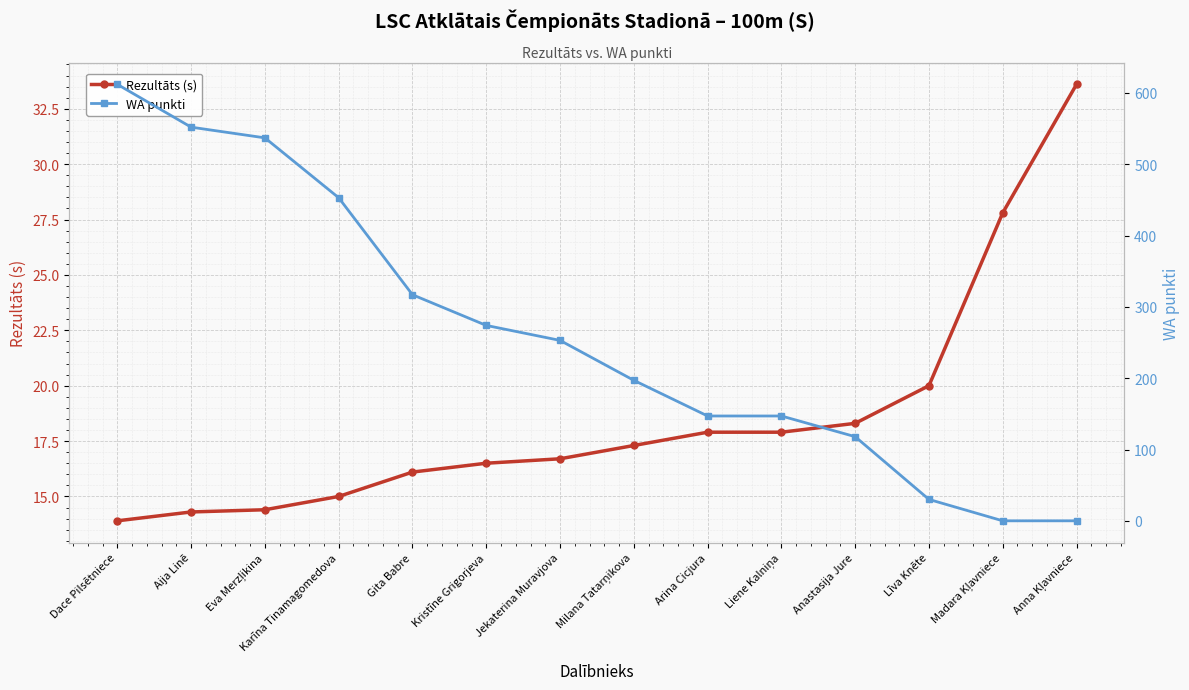

Which series has the largest total across all categories?

WA punkti